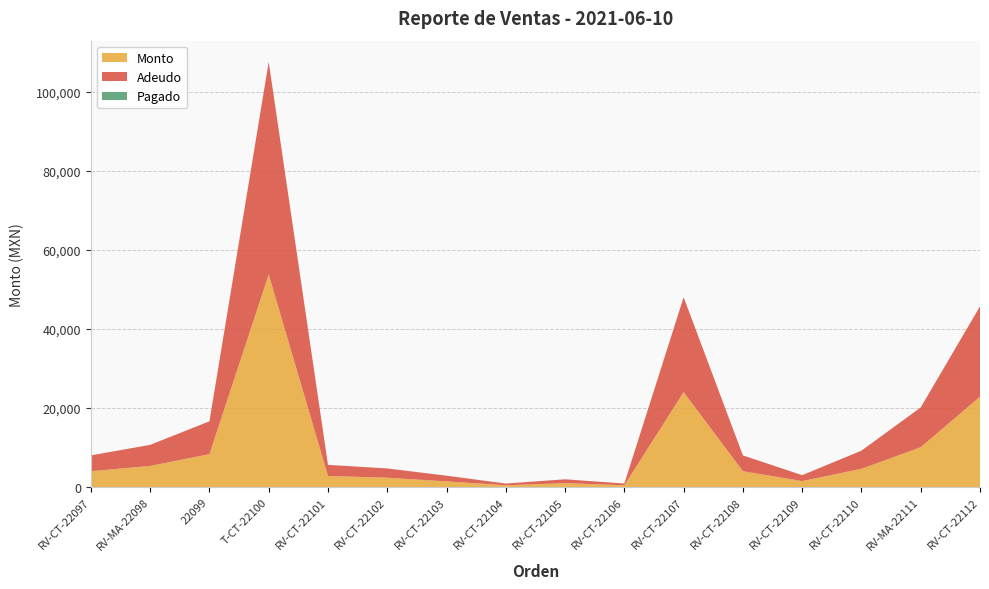

Reading right to left, extract all data points from this chart.

Monto: 22850.0	10064.0	4600.0	1500.0	4000.0	24000.0	440.0	977.9	440.0	1430.0	2350.0	2800.0	53760.0	8310.0	5334.0	4000.0
Adeudo: 22850.0	10064.0	4600.0	1500.0	4000.0	24000.0	440.0	977.9	440.0	1430.0	2350.0	2800.0	53760.0	8310.0	5334.0	4000.0
Pagado: 0.0	0.0	0.0	0.0	0.0	0.0	0.0	0.0	0.0	0.0	0.0	0.0	0.0	0.0	0.0	0.0